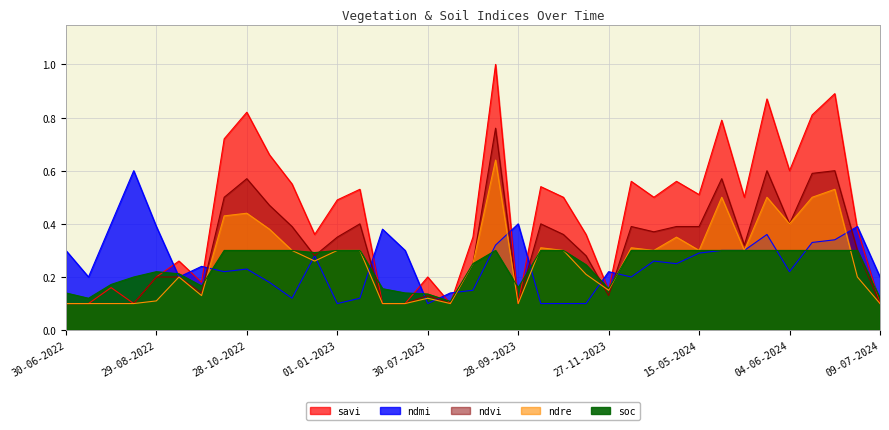

What position from the right is 13-10-2022?

30